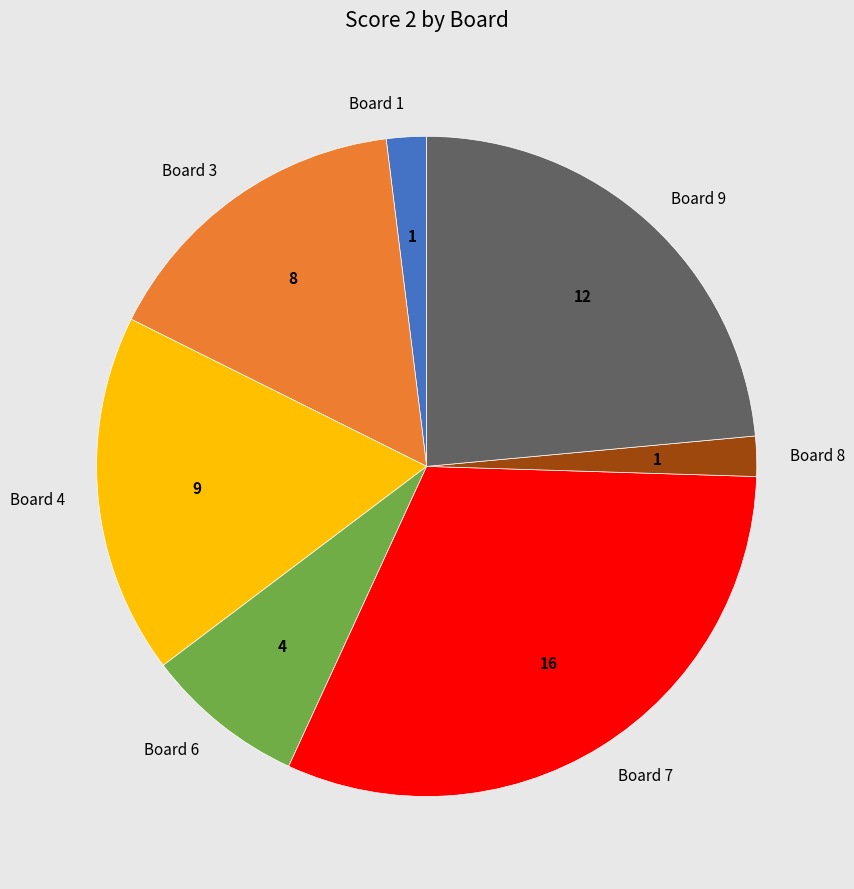

Is there a majority slice in this chart?

No